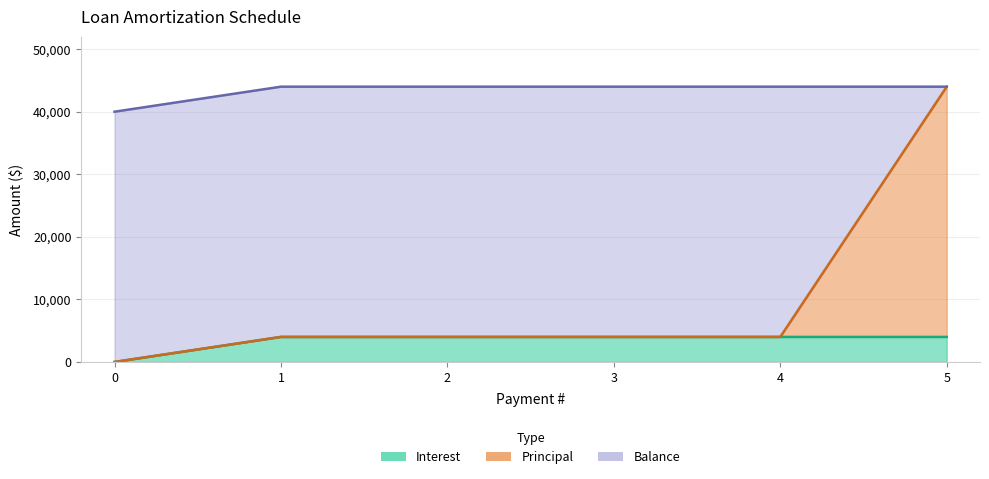

What value does the Principal series have at 4?

4000